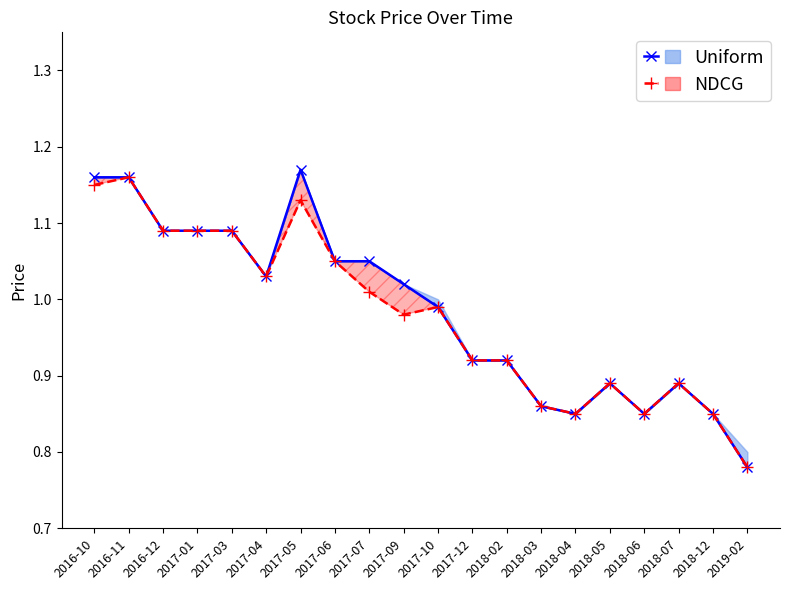

True or false: High/Closing Band and Closing/Low Band cross at least once.

False